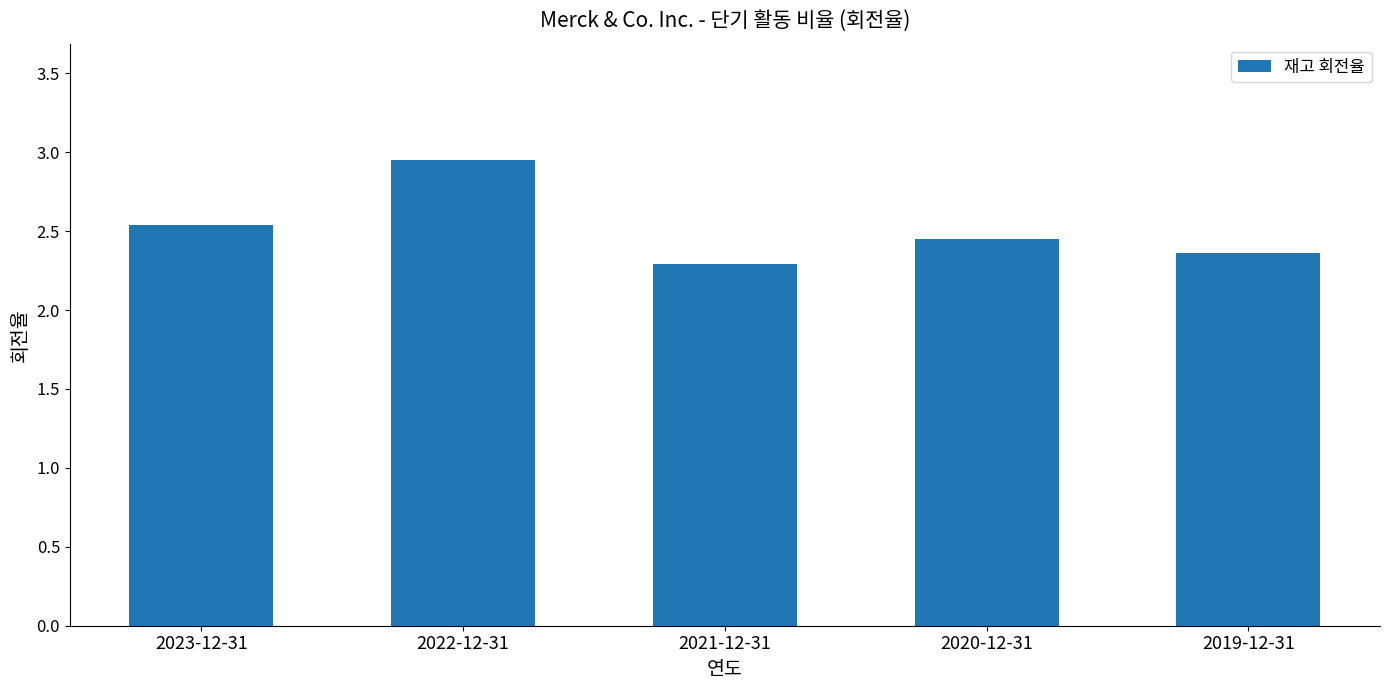

True or false: the data shows 1.3 at 2019-12-31.

False